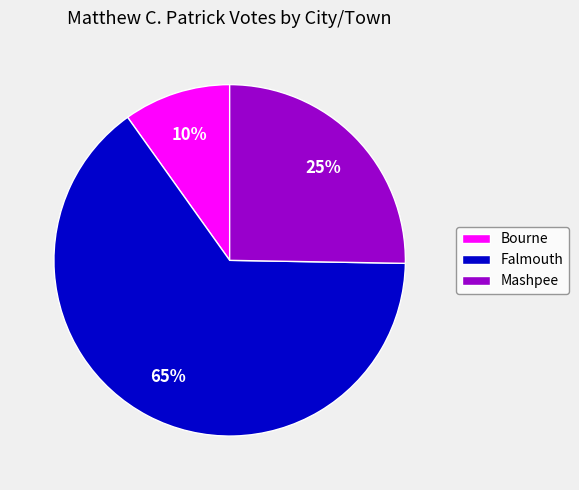

Do Falmouth and Mashpee together represent more than half of the pie?

Yes